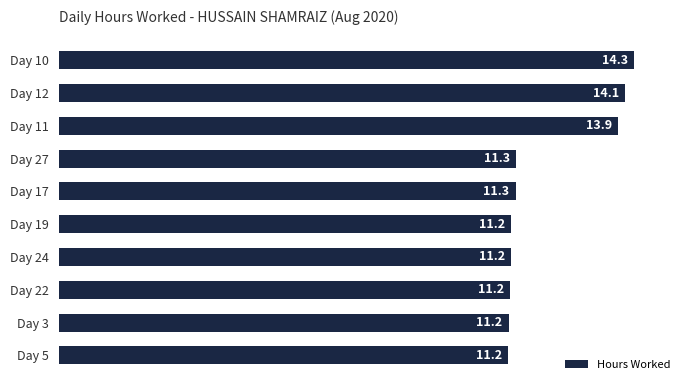

What is the ratio of the value at Day 17 to the value at Day 27?

1.0